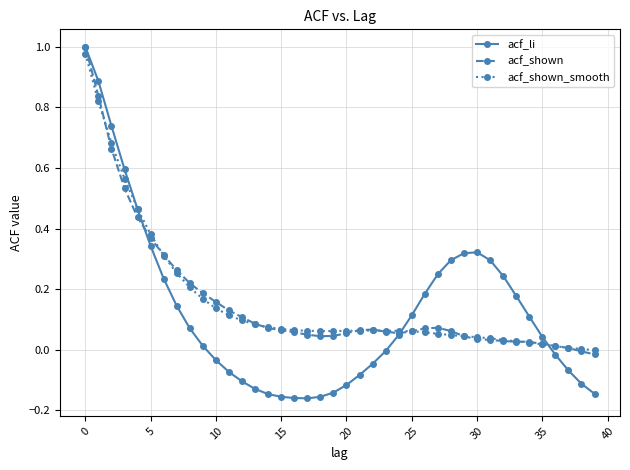

Which series has the widest spread of values?

acf_li